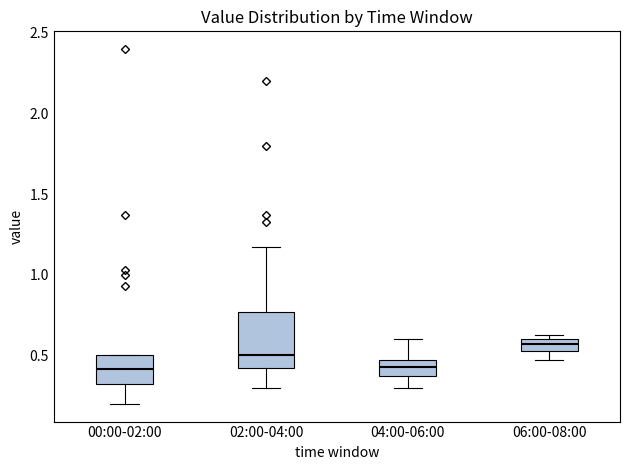

Where is the lower edge of the box for 04:00-06:00 on the y-axis? The values are not printed on the chart, so give them approximately, as read against the axis.

0.35